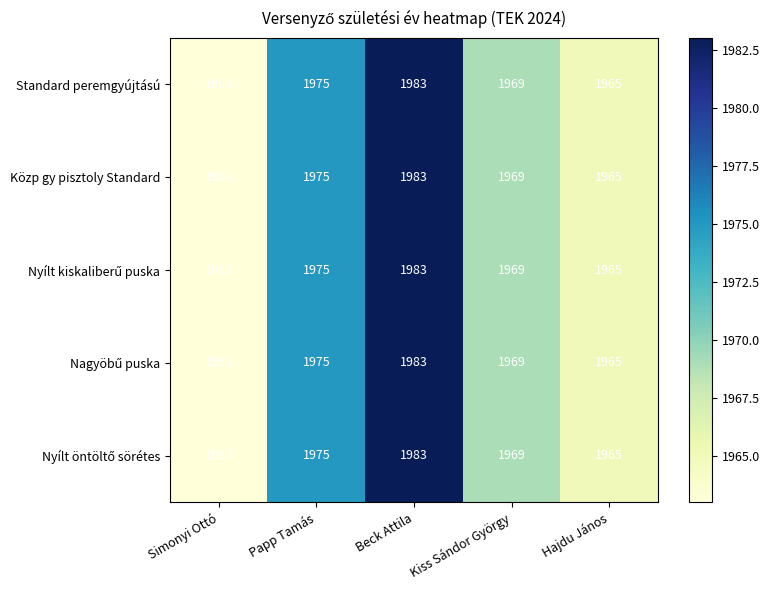

What is the approximate value of Közp gy pisztoly Standard at Beck Attila, to the nearest 5?

1985